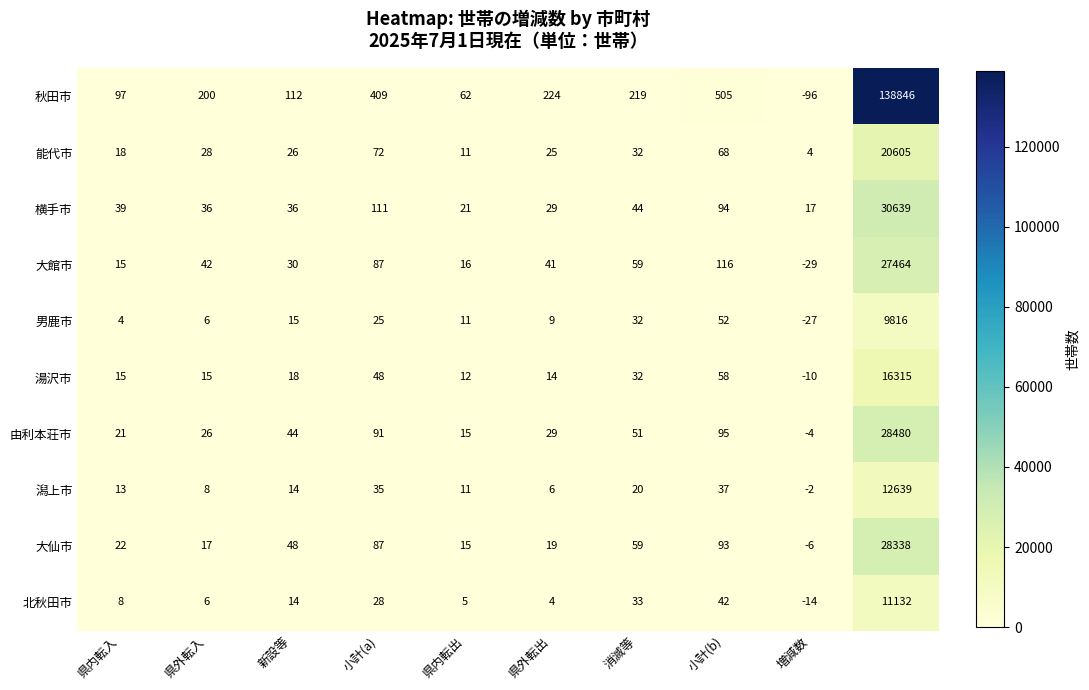

Which series has the largest range (max minus min)?

秋田市